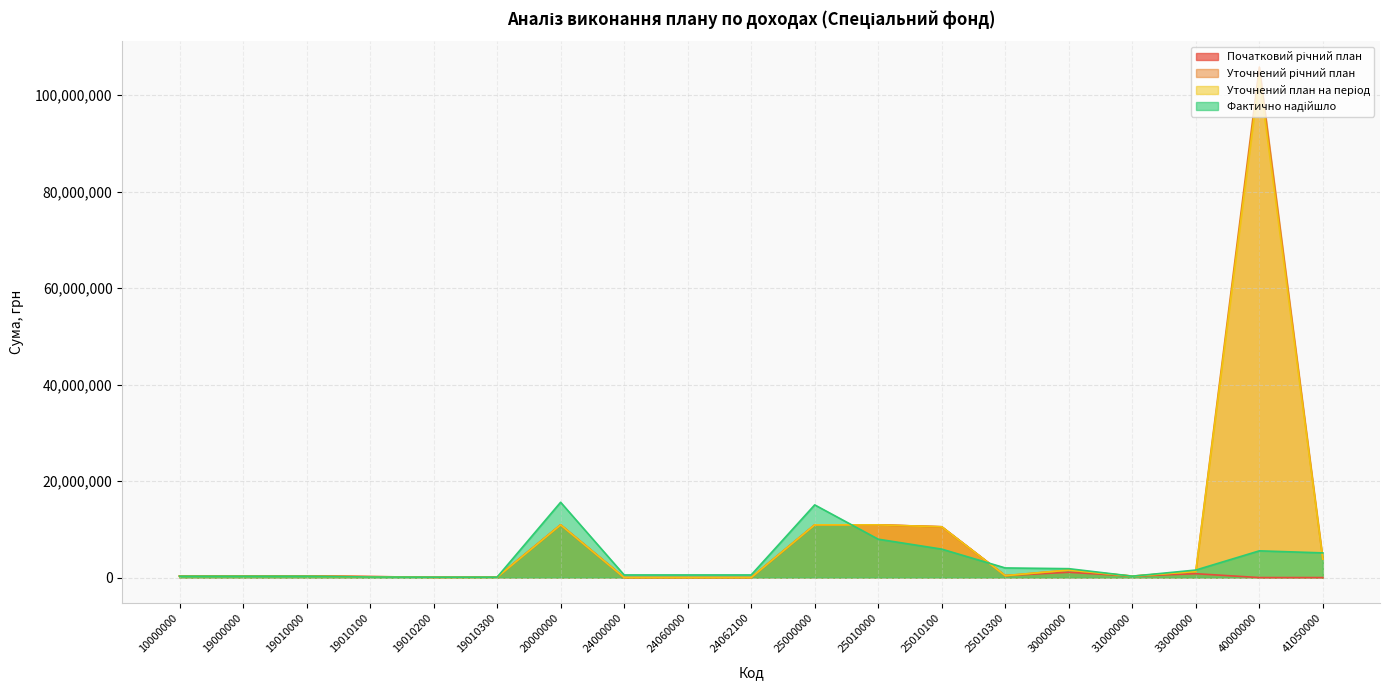

At 40000000, list the series in order from largest to smallest.

Уточнений річний план, Уточнений план на період, Фактично надійшло, Початковий річний план